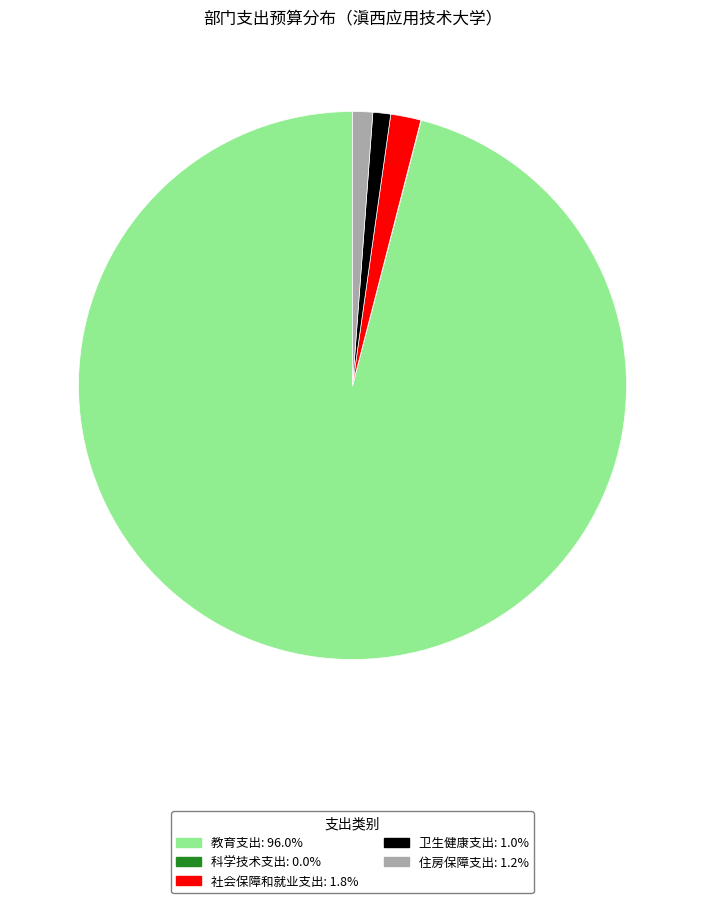

Does 教育支出 represent more than half of the total?

Yes